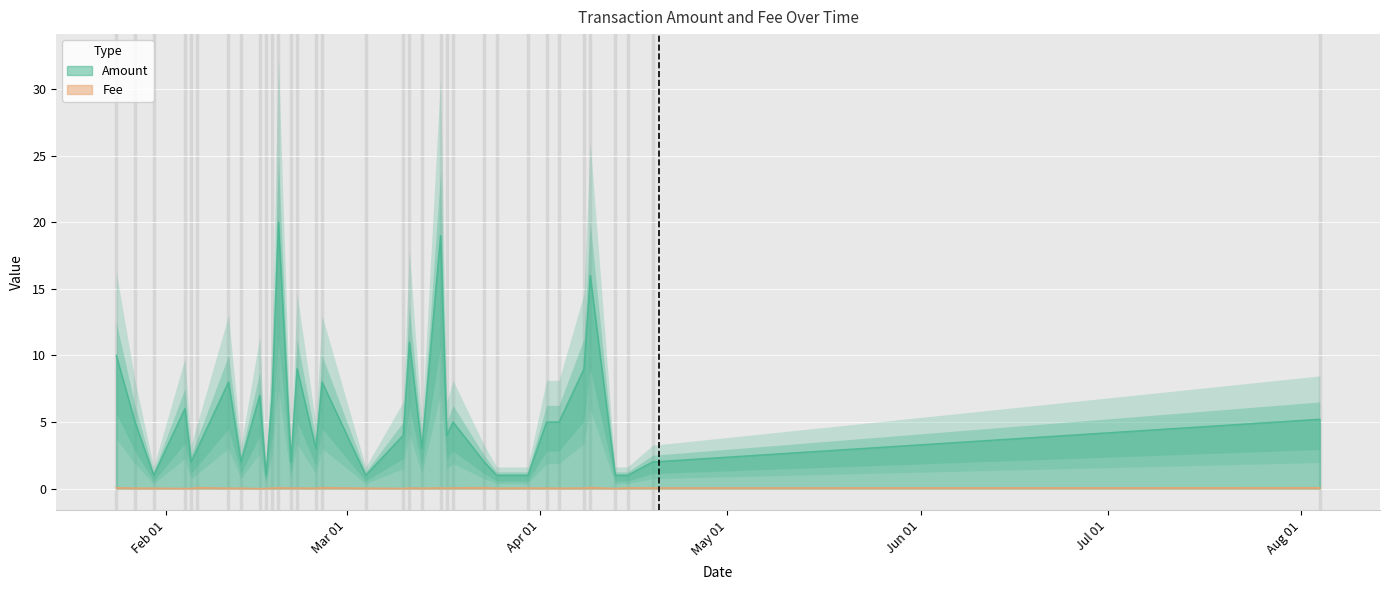

What is the average value of the Amount series?

5.6